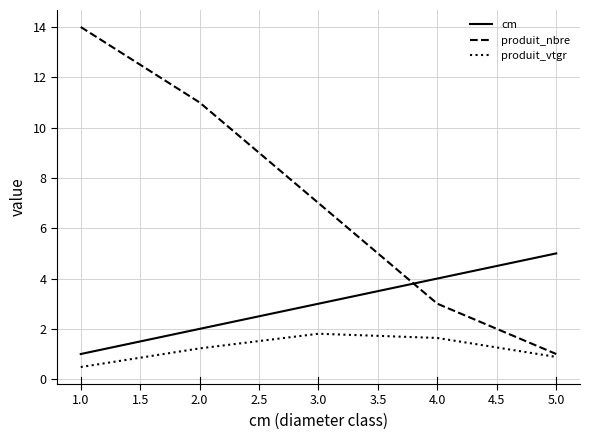

Is it true that cm equals 5.0 at 5.0?

True